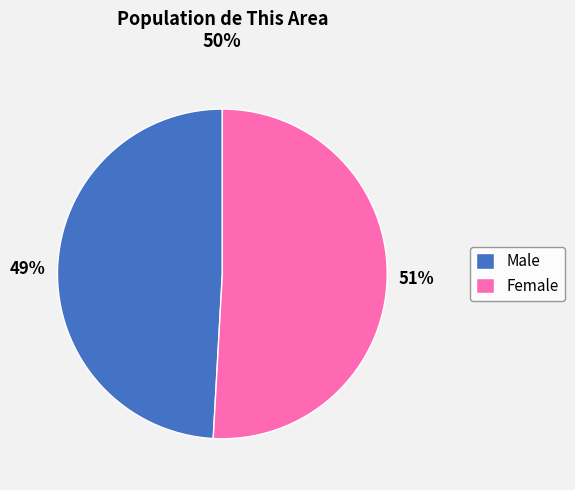

Rank the categories by value from lowest to highest.

Male, Female